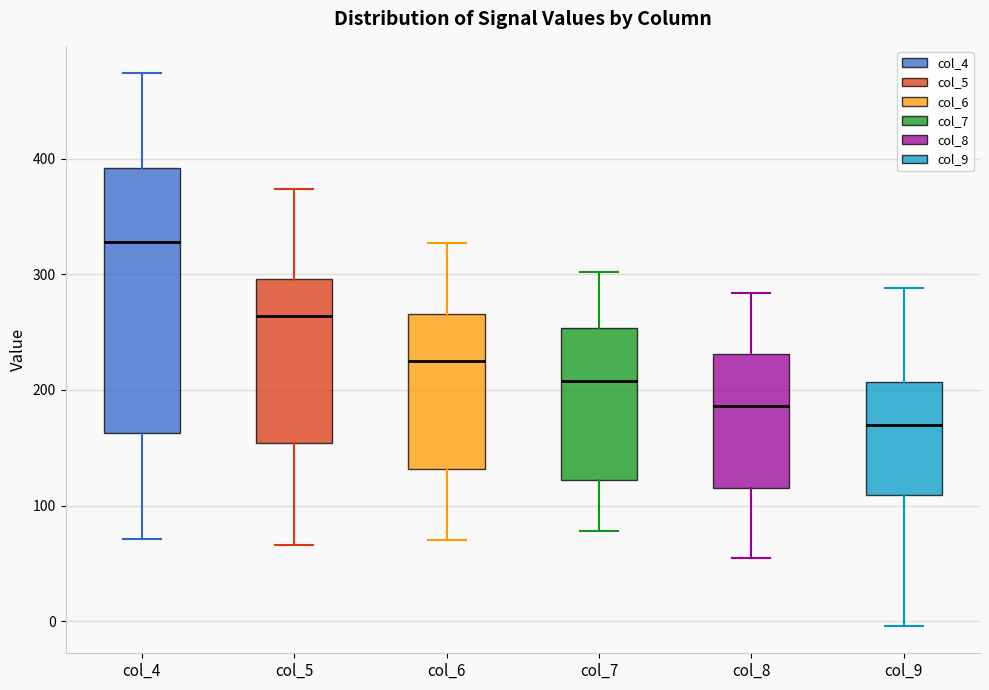

Comparing the boxes themselves (not the whiskers), which one is the tallest?

col_4